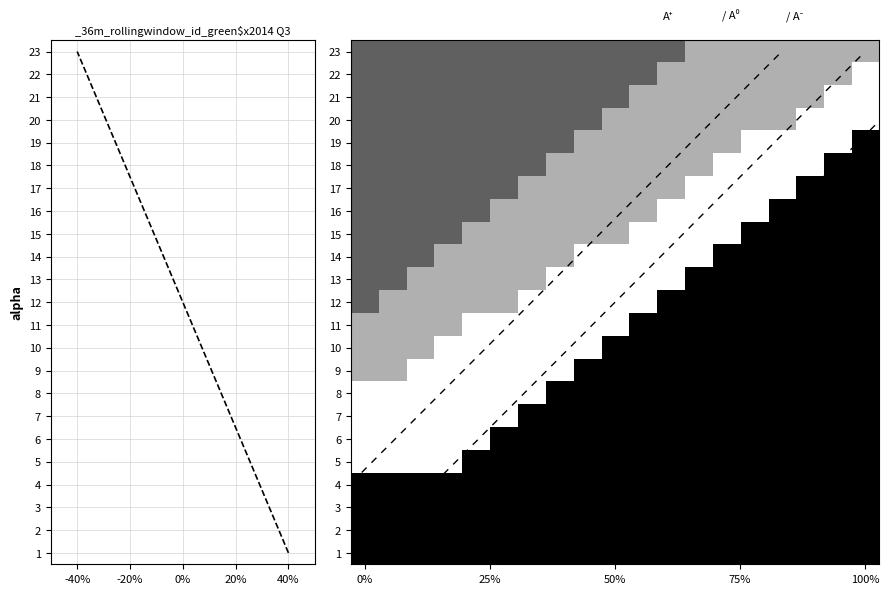

What is the difference between the maximum and second lowest values in the 11 series?

2